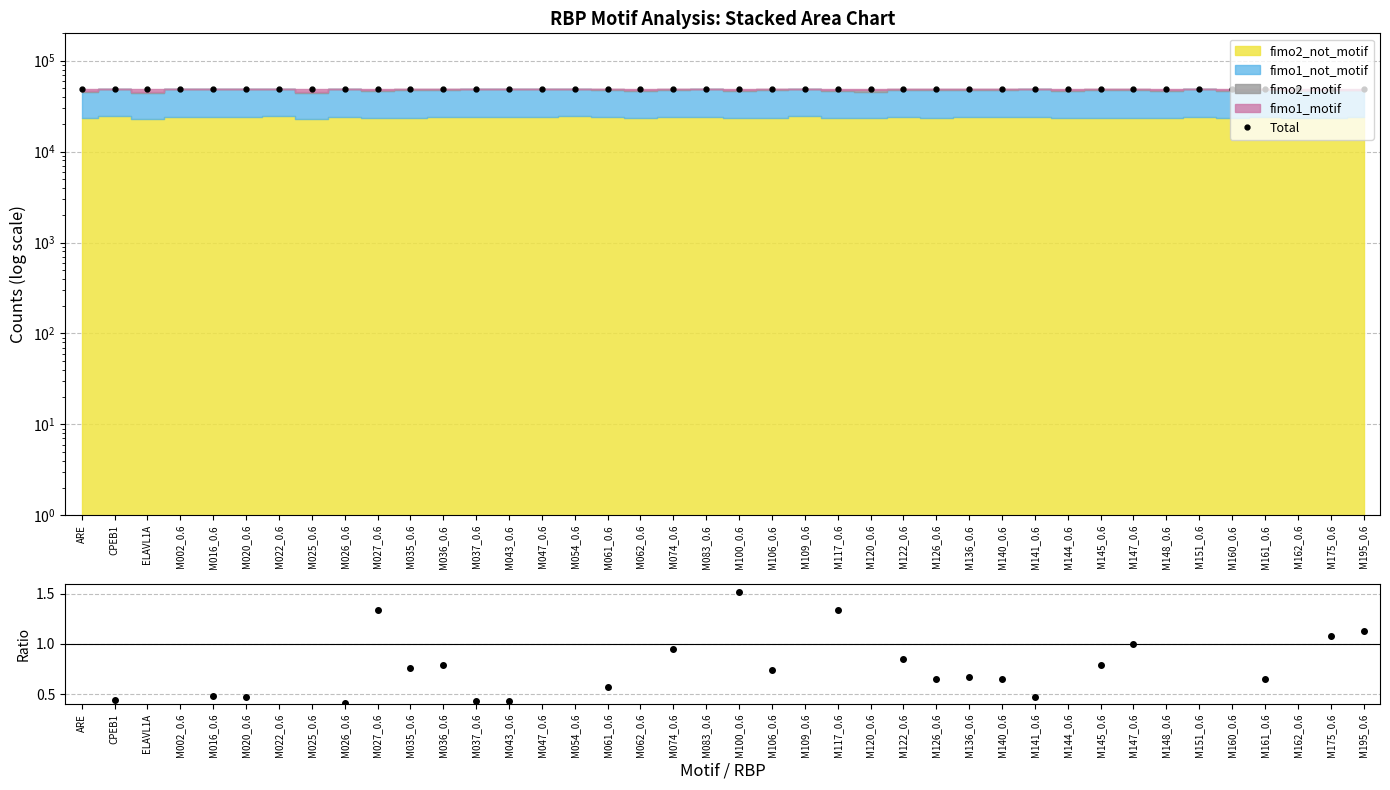

Does the chart display data point markers on the line(s)?

Yes